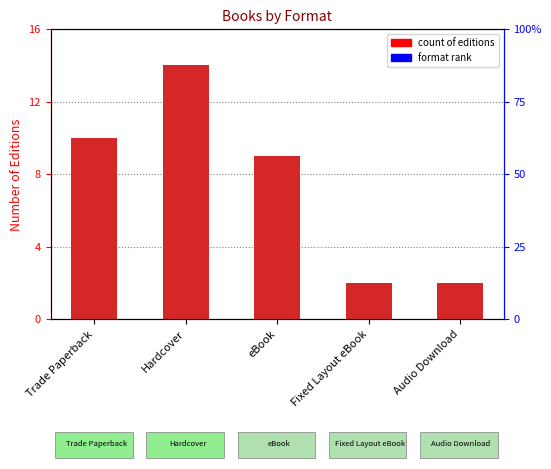

Reading left to right, transcribe all the data shown in this chart.

count: Trade Paperback=10	Hardcover=14	eBook=9	Fixed Layout eBook=2	Audio Download=2
format rank: Trade Paperback=0	Hardcover=0	eBook=0	Fixed Layout eBook=0	Audio Download=0